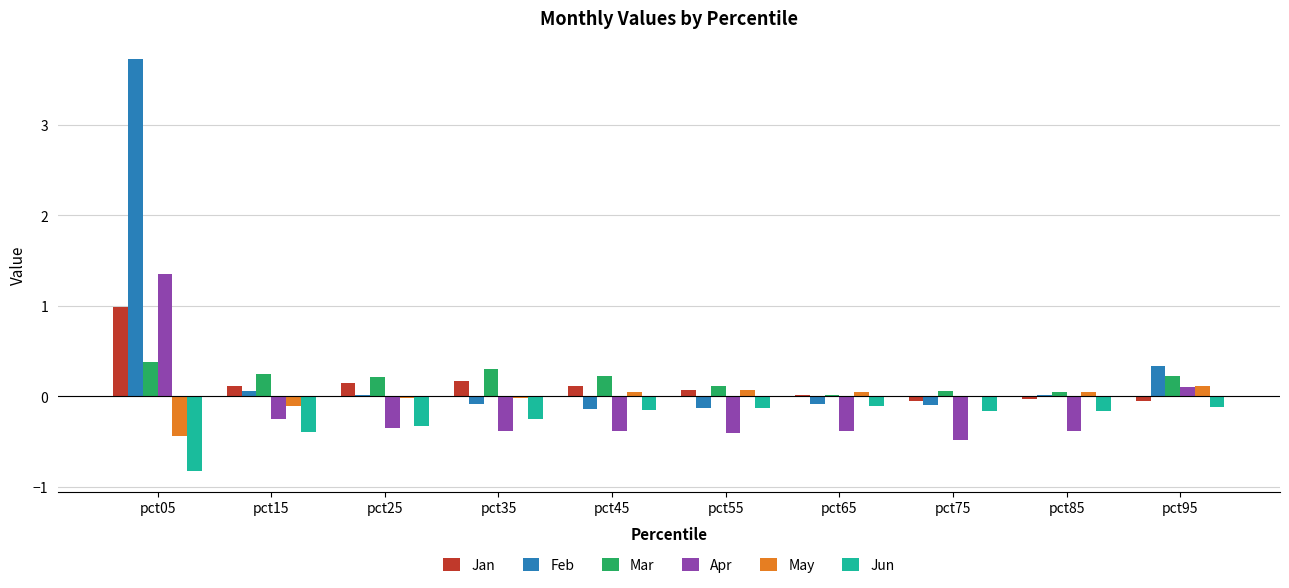

Where does the Feb series first go above 0?

pct05